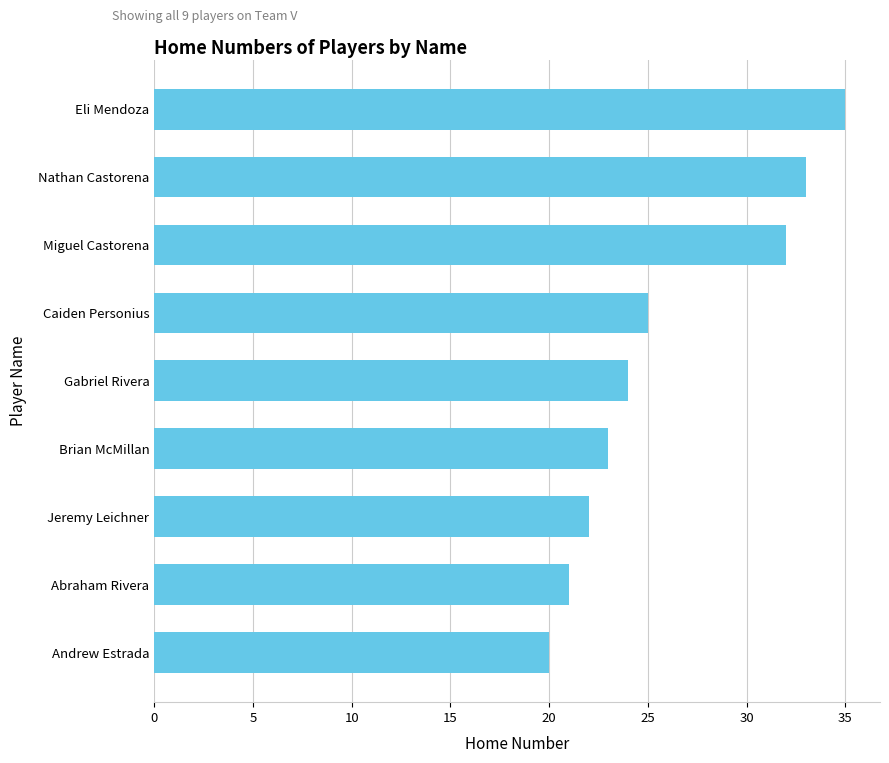

Between Jeremy Leichner and Caiden Personius, which is larger?

Caiden Personius